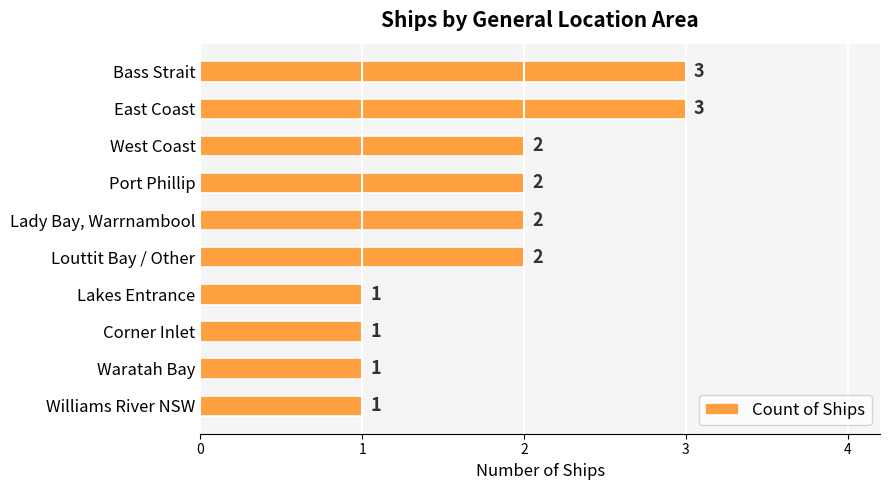

Between East Coast and Port Phillip, which is larger?

East Coast